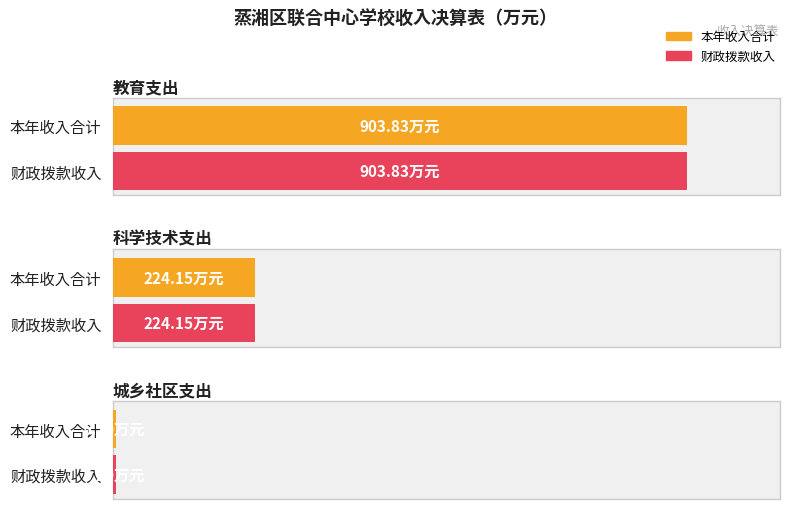

List the labels in order of 本年收入合计 value, largest first.

教育支出, 科学技术支出, 城乡社区支出